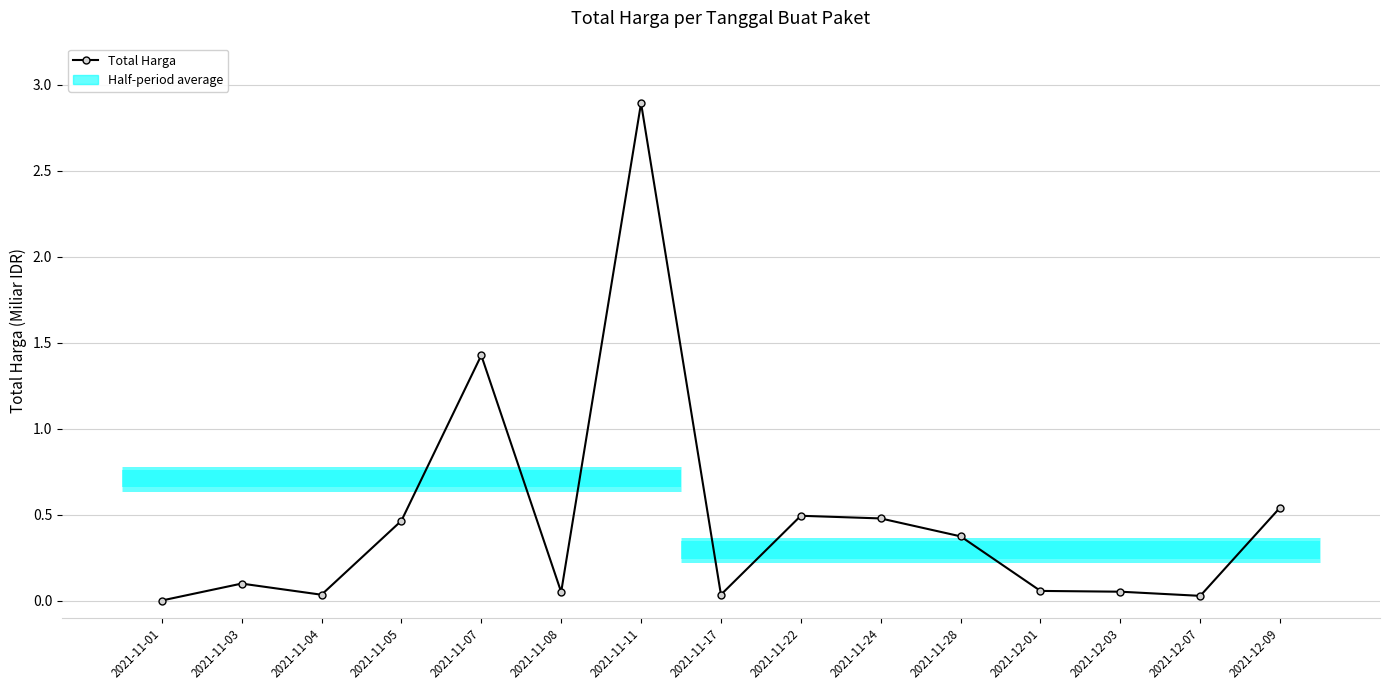

Reading right to left, what are all the values shown in this chart?

2021-12-09=0.5	2021-12-07=0.0	2021-12-03=0.1	2021-12-01=0.1	2021-11-28=0.4	2021-11-24=0.5	2021-11-22=0.5	2021-11-17=0.0	2021-11-11=2.9	2021-11-08=0.0	2021-11-07=1.4	2021-11-05=0.5	2021-11-04=0.0	2021-11-03=0.1	2021-11-01=0.0